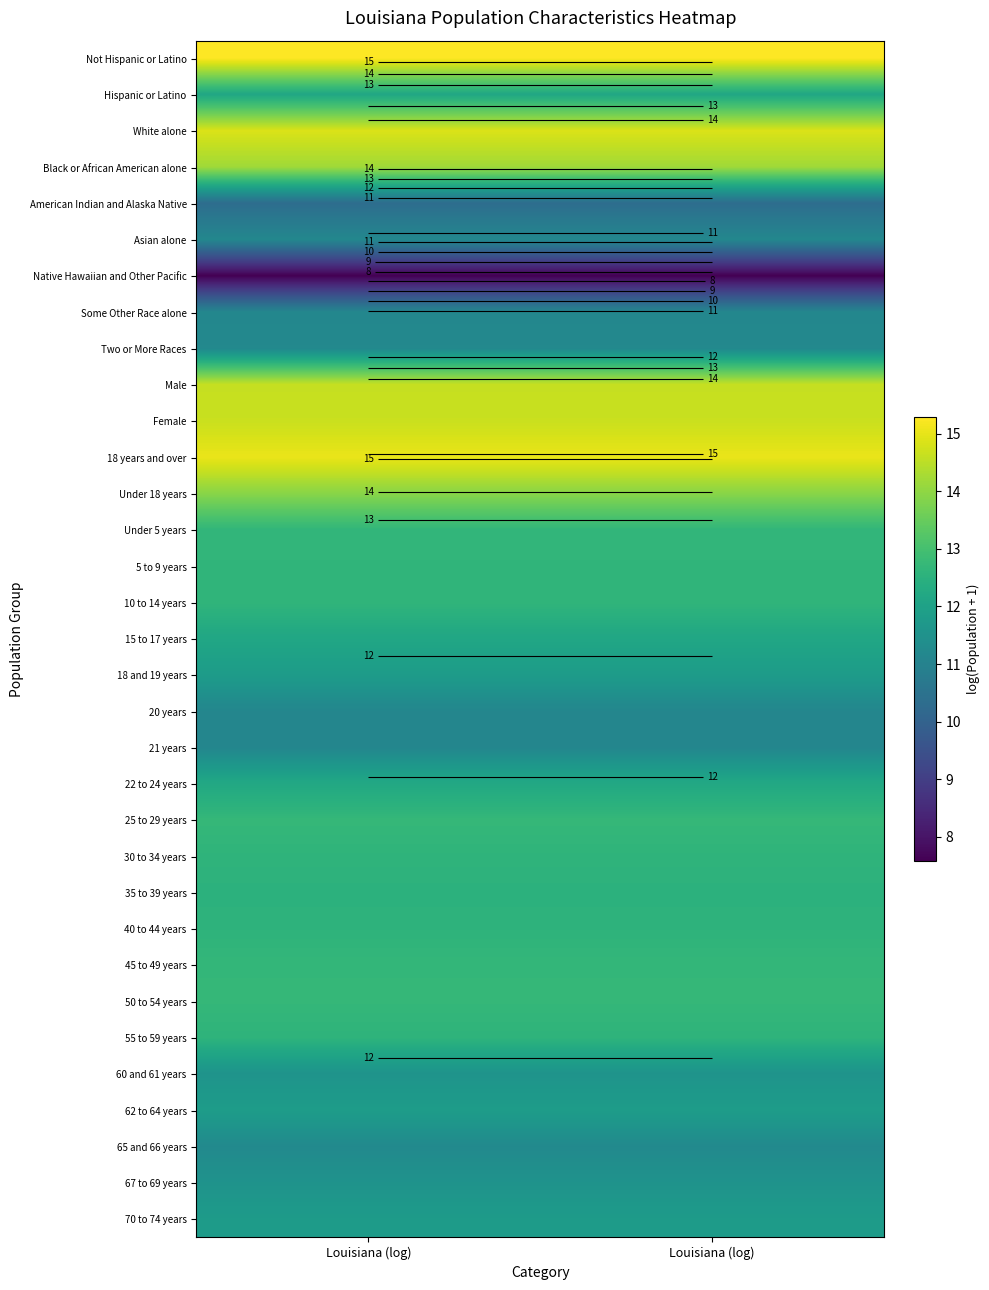

Is the value of White alone at Louisiana (log) greater than the value of 35 to 39 years at Louisiana (log)?

Yes